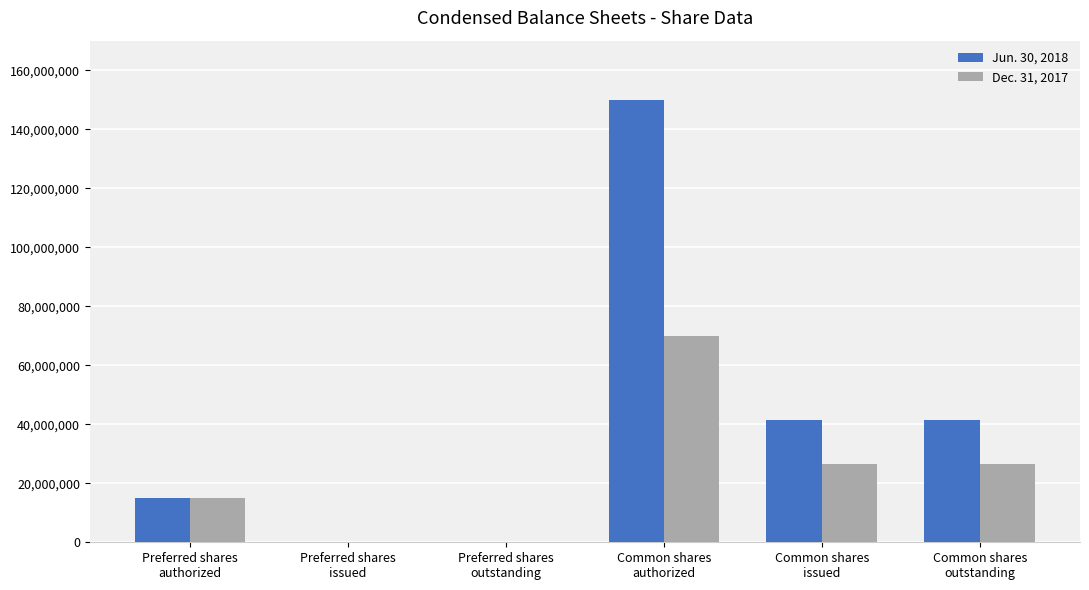

Reading left to right, extract all data points from this chart.

Jun. 30, 2018: Preferred shares
authorized=15000000	Preferred shares
issued=0	Preferred shares
outstanding=0	Common shares
authorized=150000000	Common shares
issued=41420000	Common shares
outstanding=41420000
Dec. 31, 2017: Preferred shares
authorized=15000000	Preferred shares
issued=0	Preferred shares
outstanding=0	Common shares
authorized=70000000	Common shares
issued=26545000	Common shares
outstanding=26545000